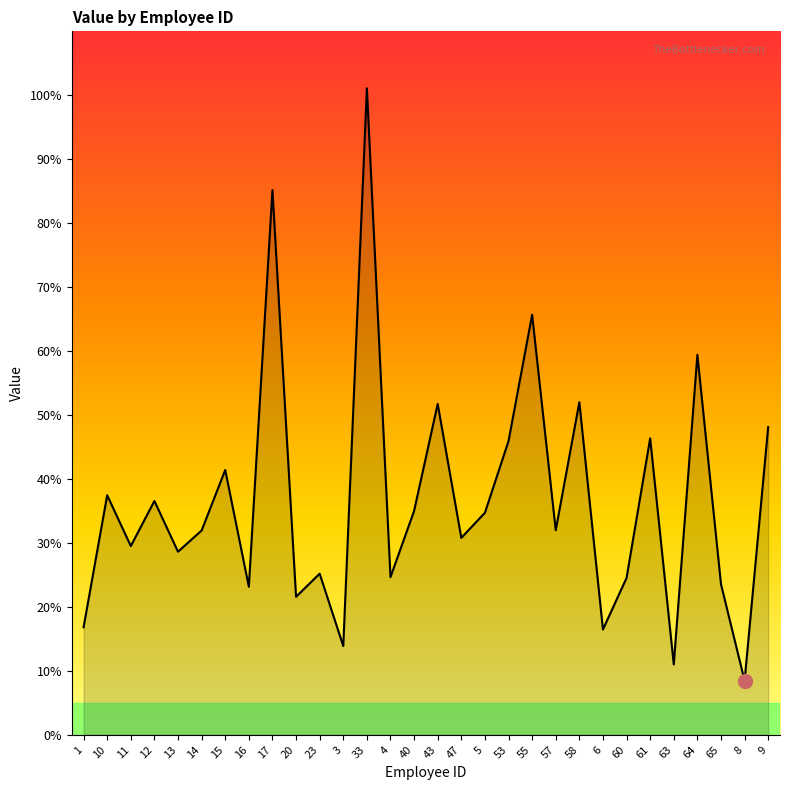

Does the chart have visible grid lines?

No